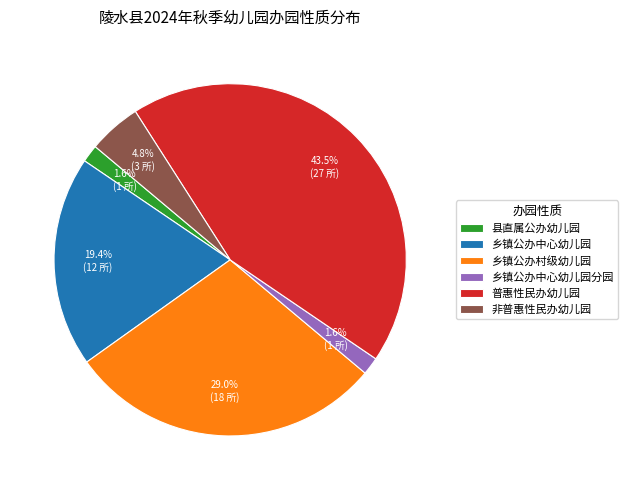

Is there any slice that represents more than half of the pie?

No